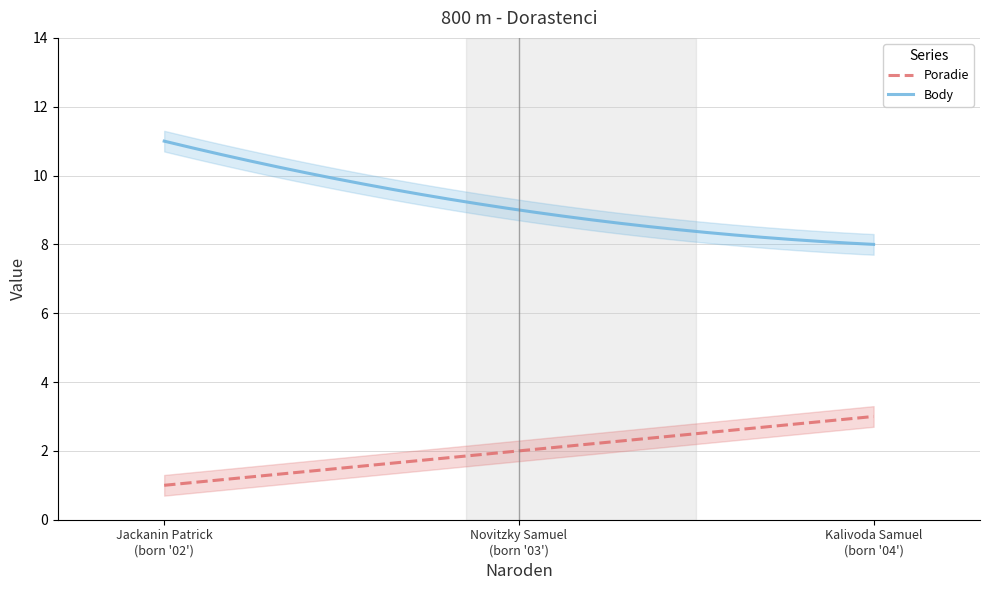

Reading right to left, extract all data points from this chart.

Poradie: 3	2	1
Body: 8	9	11